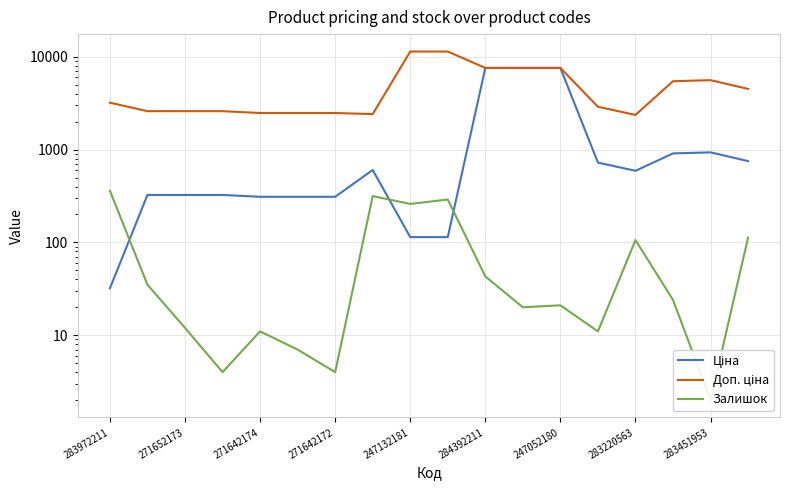

What is the difference between the maximum and second lowest values in the Ціна series?

7482.4